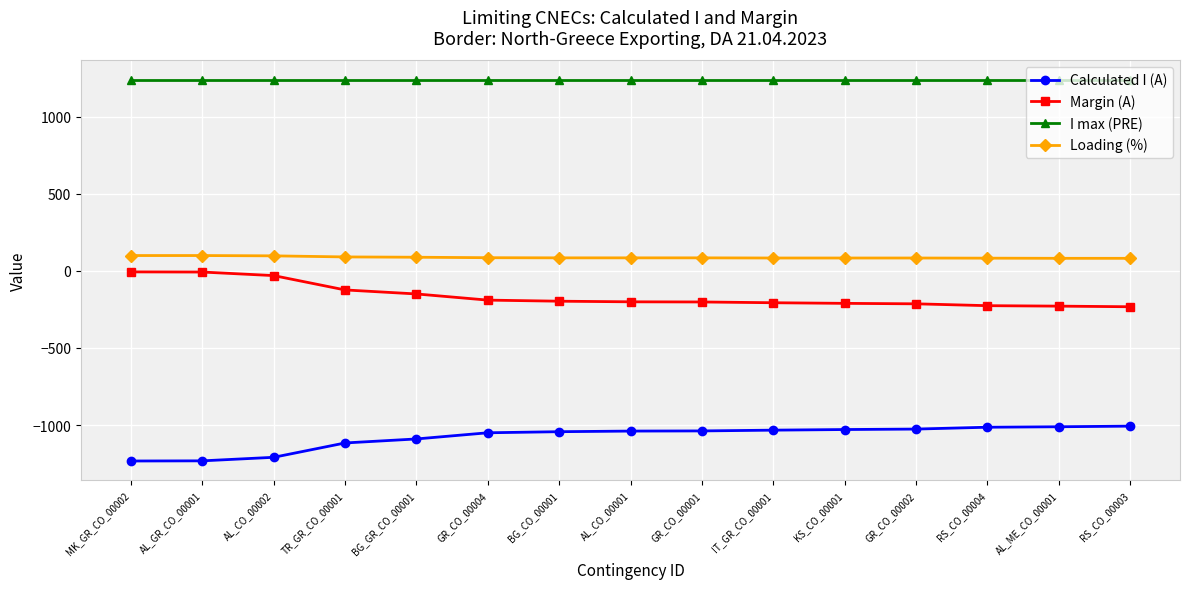

At how many categories does at least one series exceed 774?

15